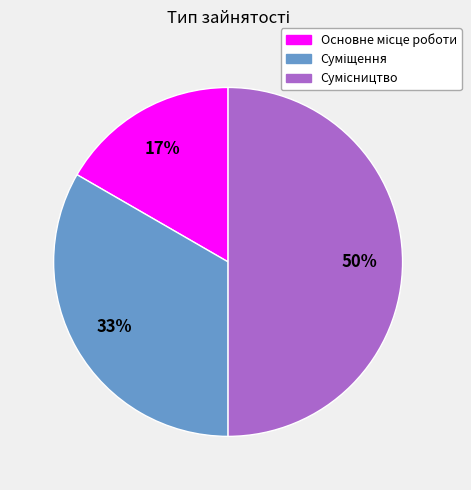

Count the number of slices in the pie.

3